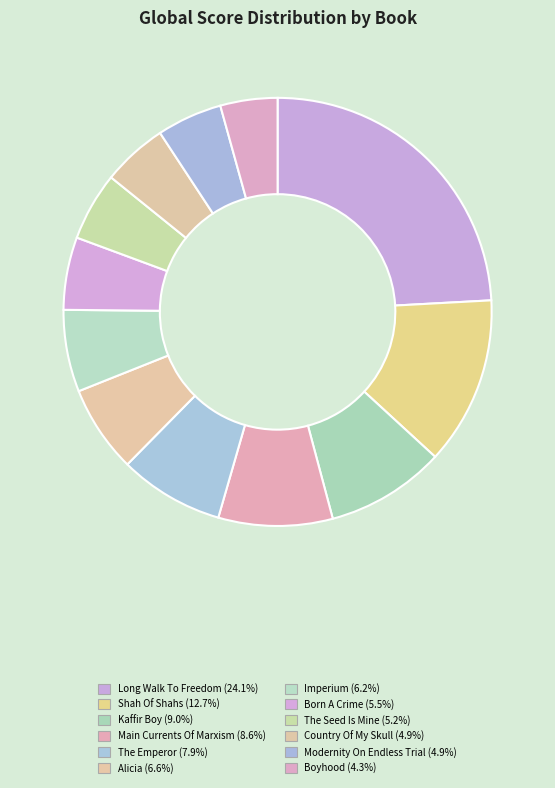

To the nearest percent, what portion does Long Walk To Freedom represent?

24%